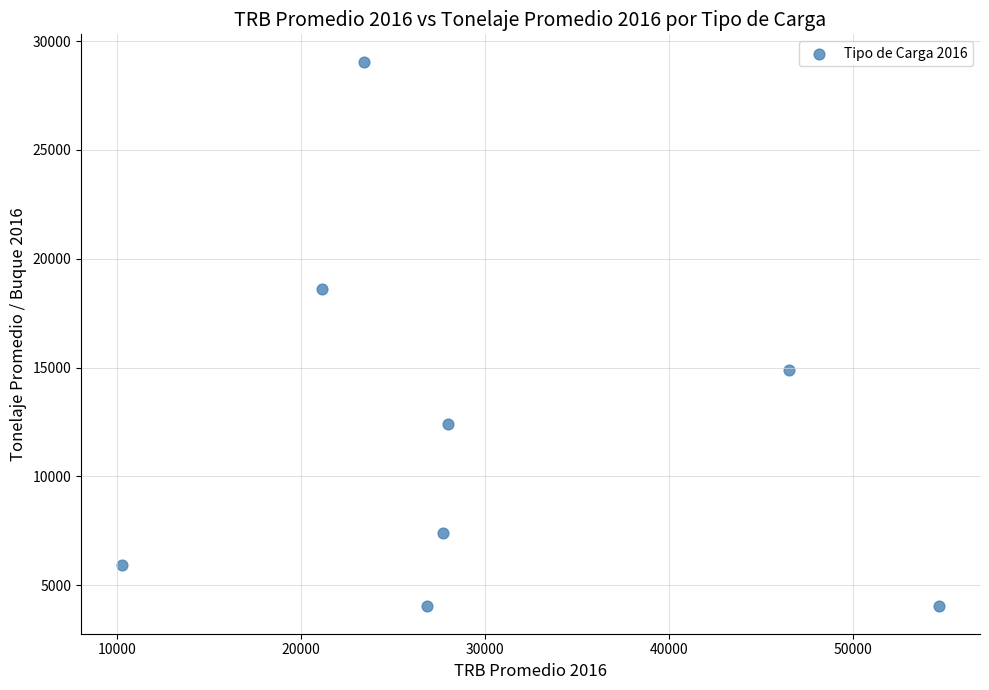

What Y value in the scatter plot is closest to 16539?

14904.7